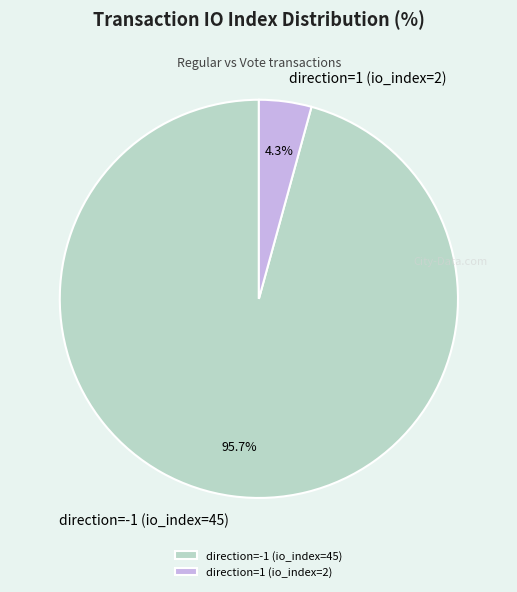

What portion of the pie excludes direction=-1 (io_index=45)?

4.3%